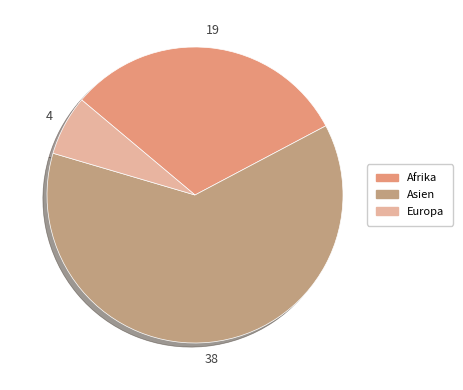

The Europa slice represents 7% of the pie. True or false?

True